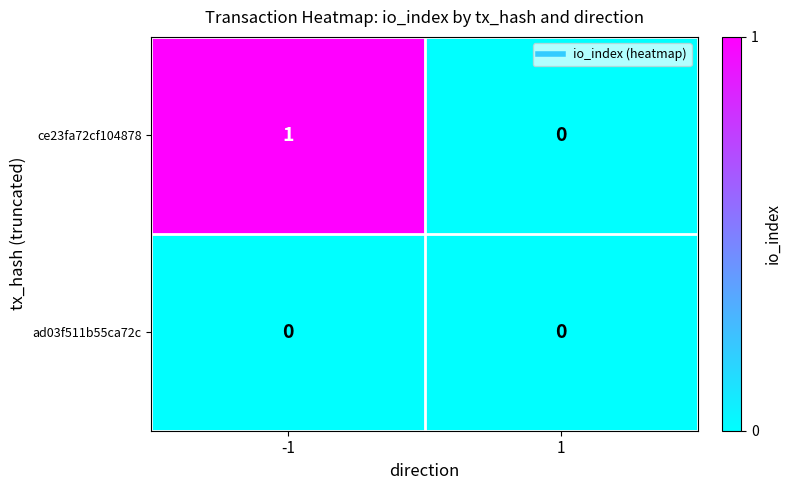

Which series changed the most between -1 and 1?

ce23fa72cf104878